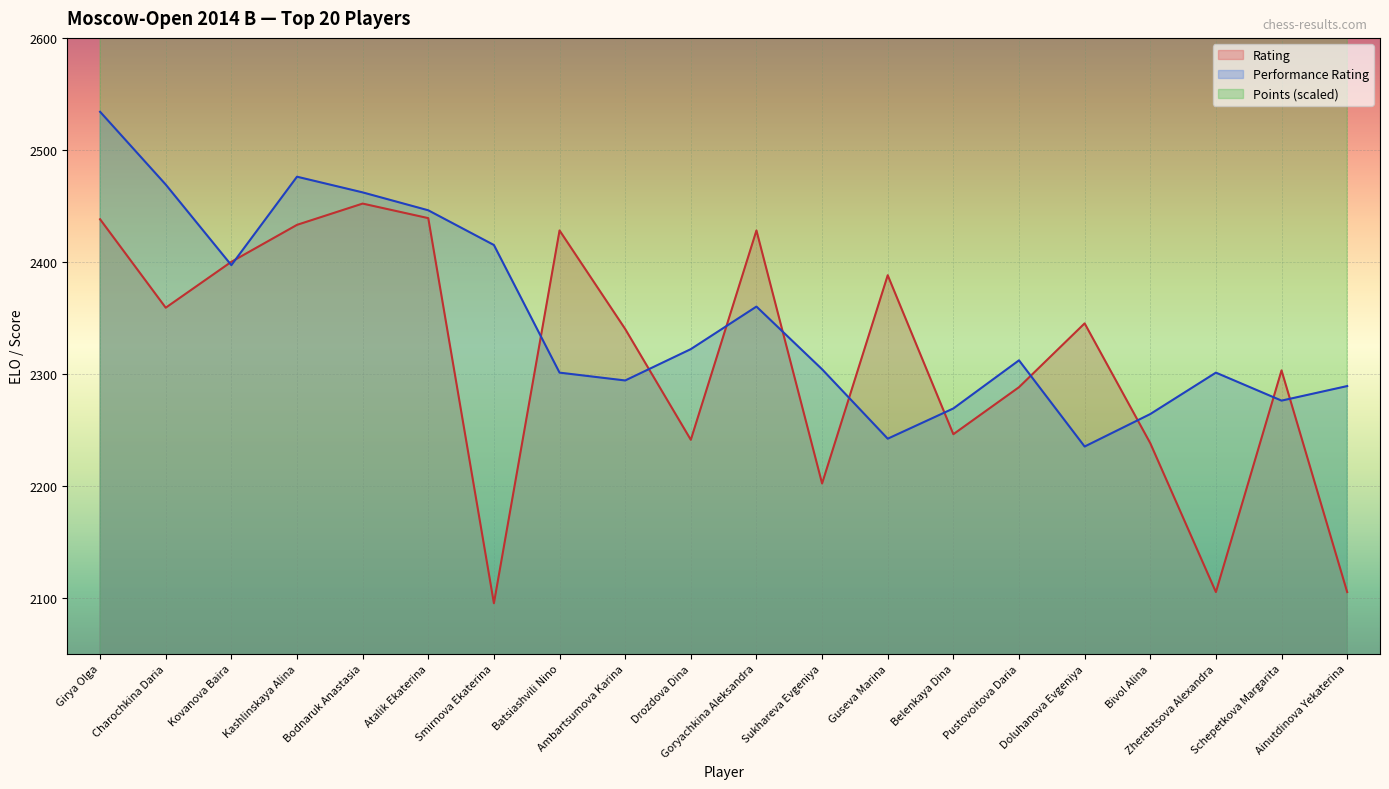

How many categories are shown in the chart?

20